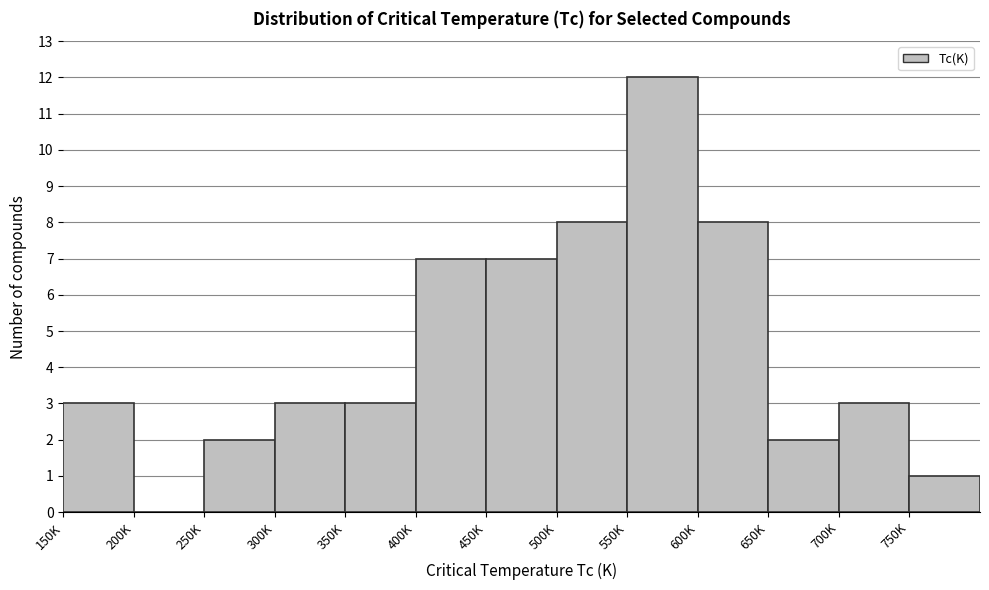

Reading right to left, transcribe all the data shown in this chart.

750K=1	700K=3	650K=2	600K=8	550K=12	500K=8	450K=7	400K=7	350K=3	300K=3	250K=2	200K=0	150K=3